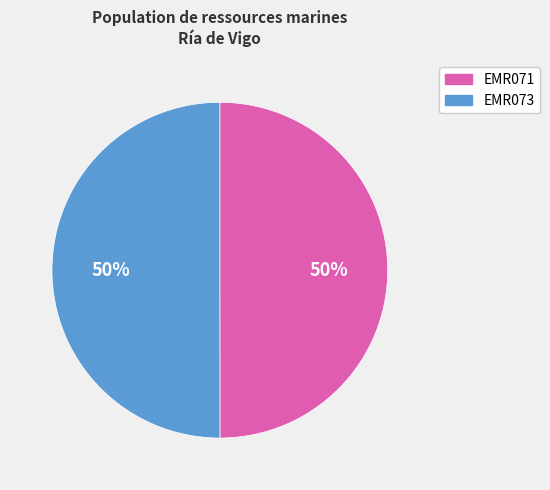

True or false: EMR073 accounts for 58% of the total.

False